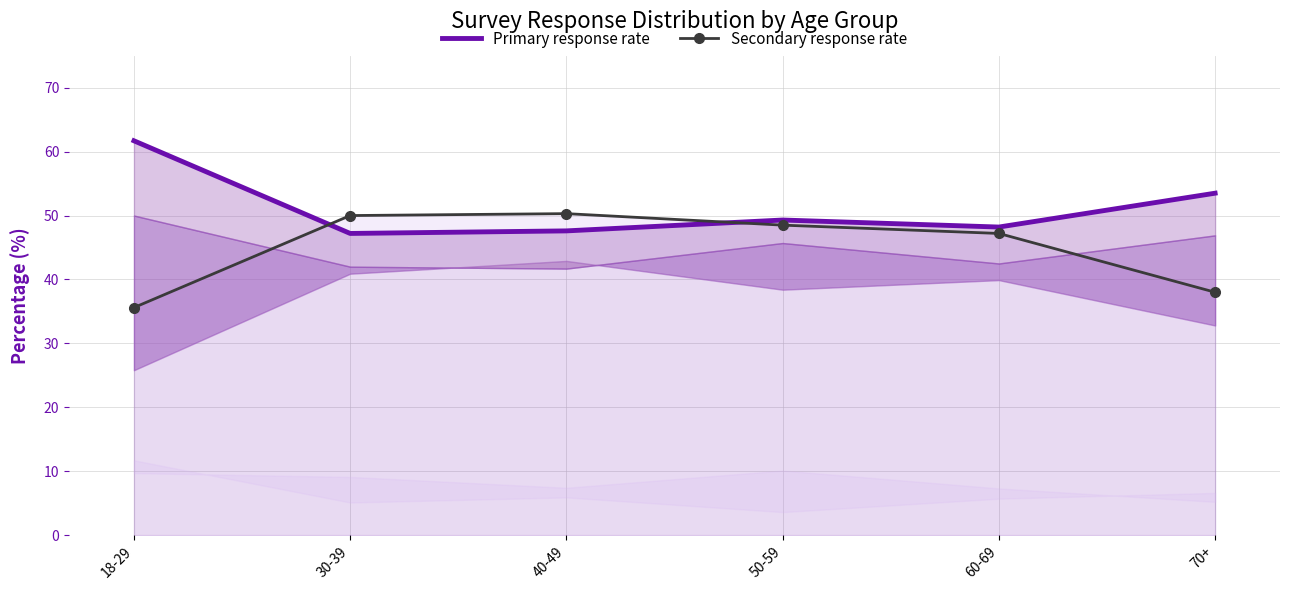

Rank the categories by Secondary response rate value from highest to lowest.

40-49, 30-39, 50-59, 60-69, 70+, 18-29